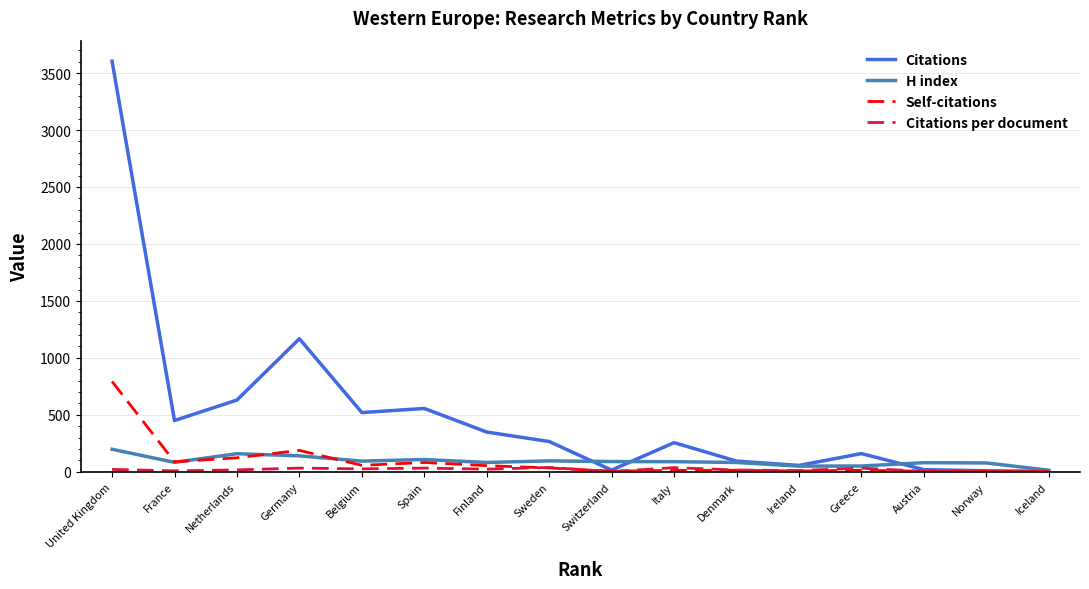

Which category has the highest value across all series?

United Kingdom